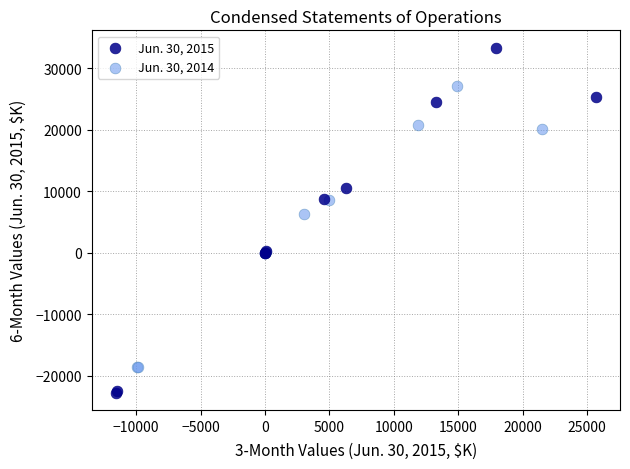

Which series contains the highest Y value?

Jun. 30, 2015